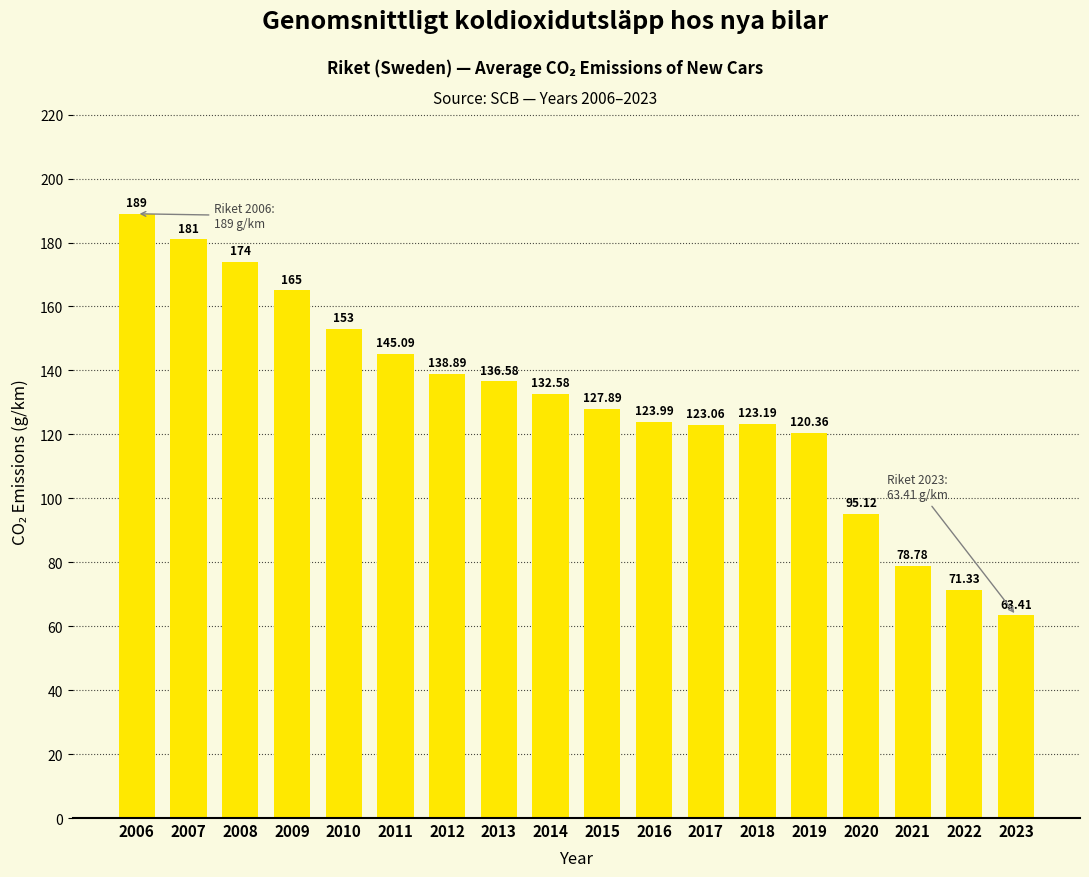

How many bars are there in total?

18